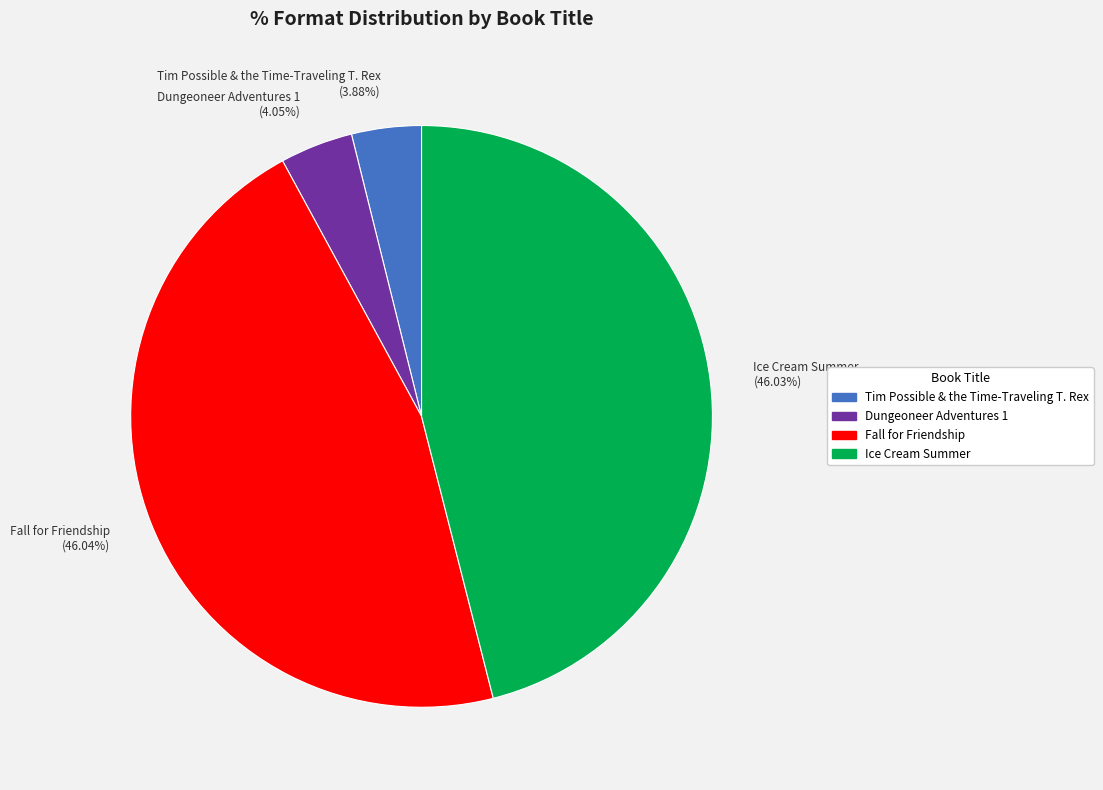

Is there any slice that represents more than half of the pie?

No